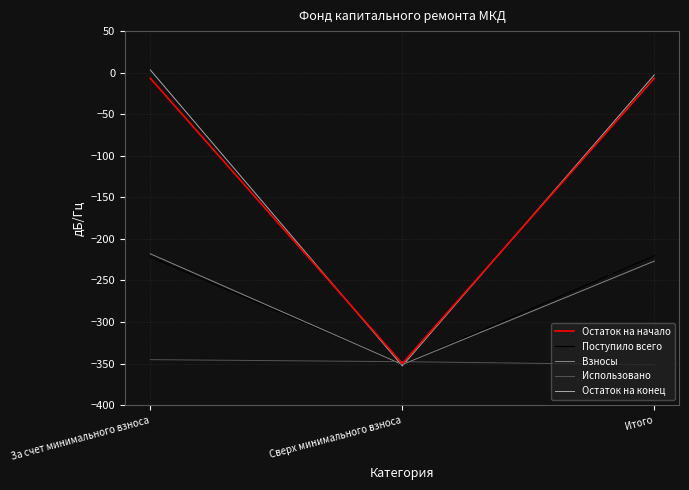

At which label is Взносы closest to -284?

Итого